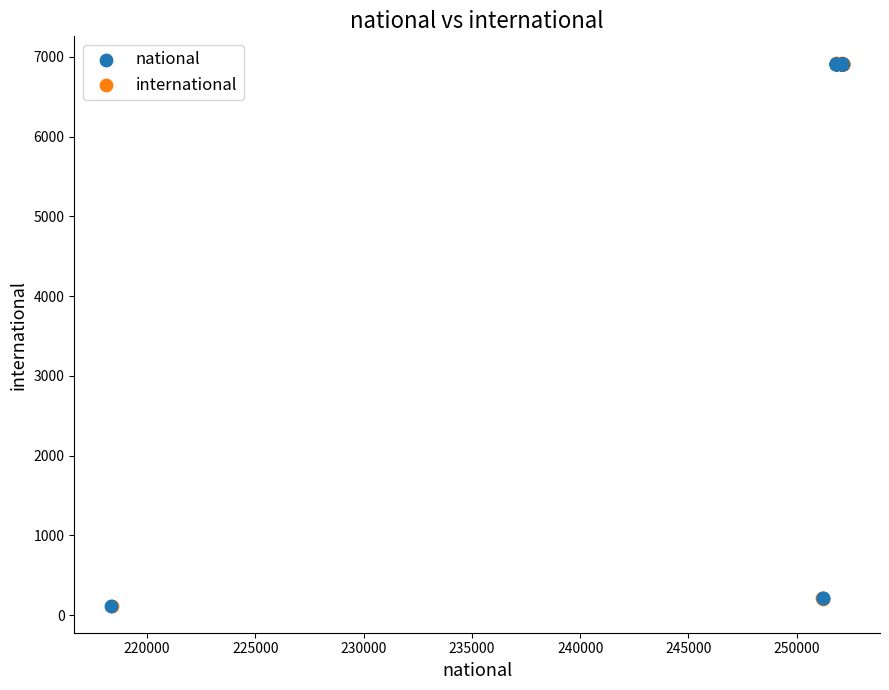

Which series has the widest spread of Y values?

international